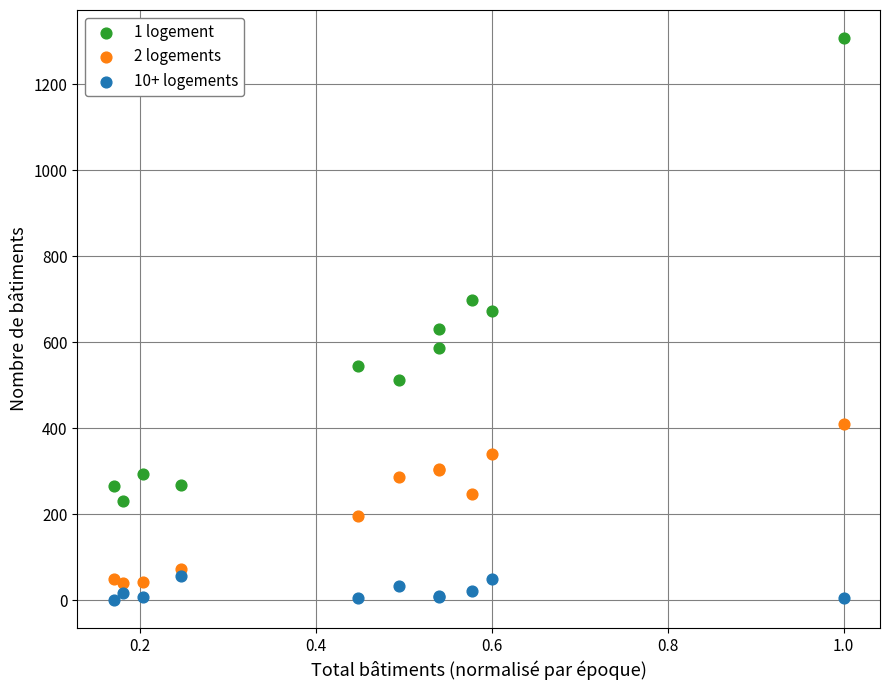

Which series reaches the maximum Y coordinate?

1 logement